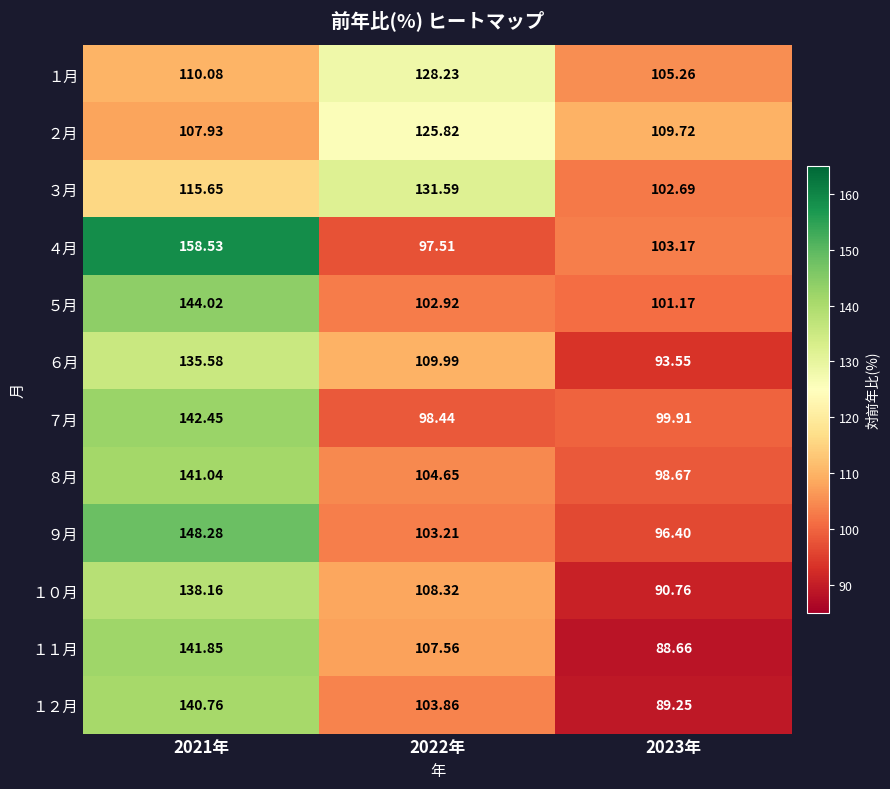

Is the value of １０月 at 2021年 greater than the value of １月 at 2021年?

Yes